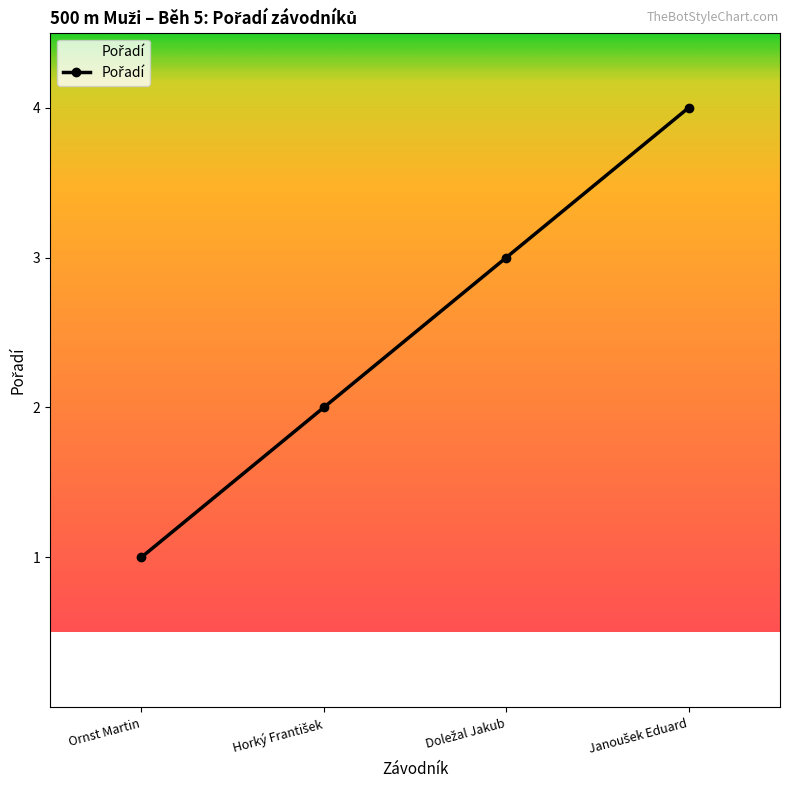

True or false: there are more than 0 points higher than both neighbors.

False